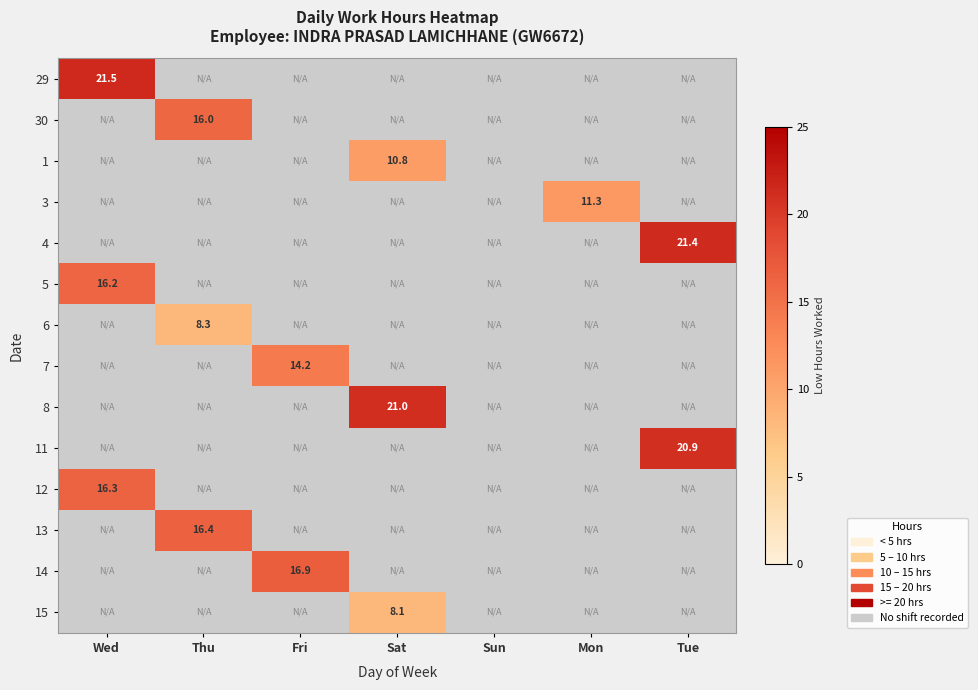

Rank the series by their maximum value, from lowest to highest.

15, 6, 1, 3, 7, 30, 5, 12, 13, 14, 11, 8, 4, 29